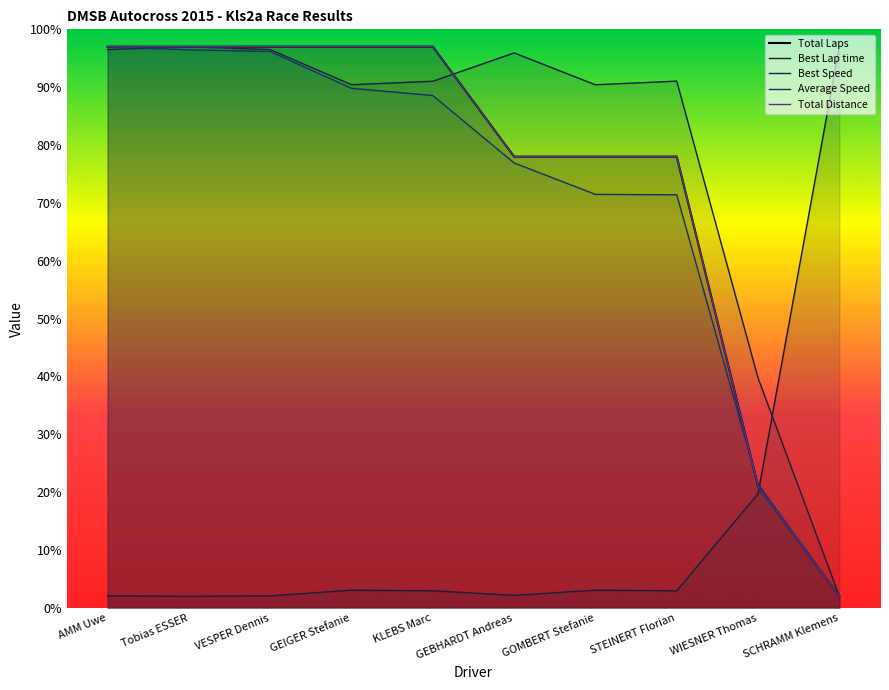

What is the highest value of the Best Speed series?

97.0